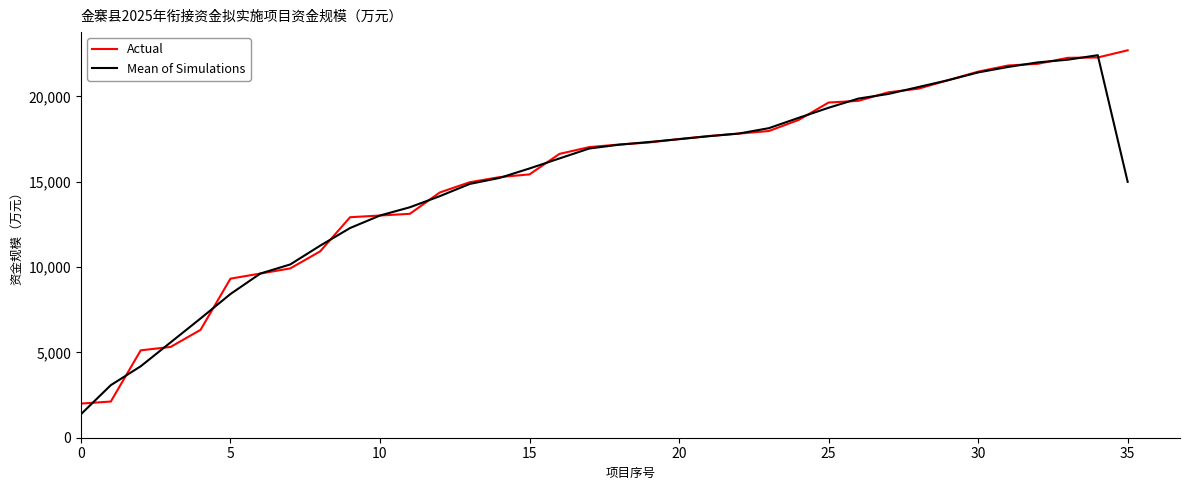

True or false: Mean of Simulations and Actual cross at least once.

True